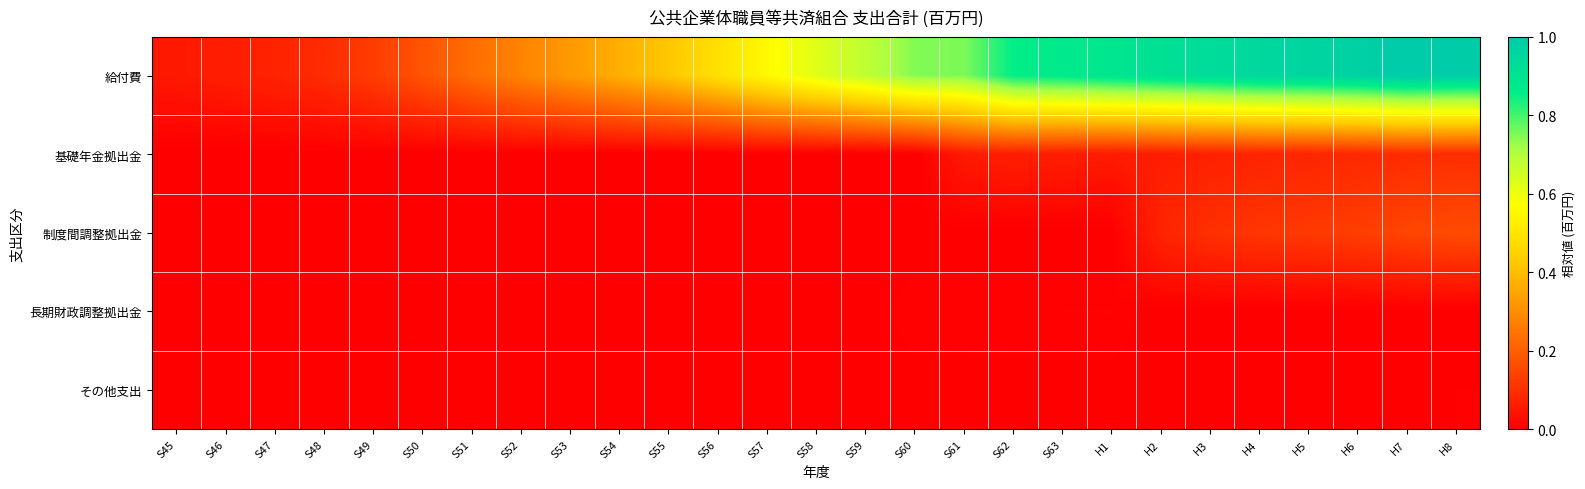

What is the total value across all series at S61?

0.8